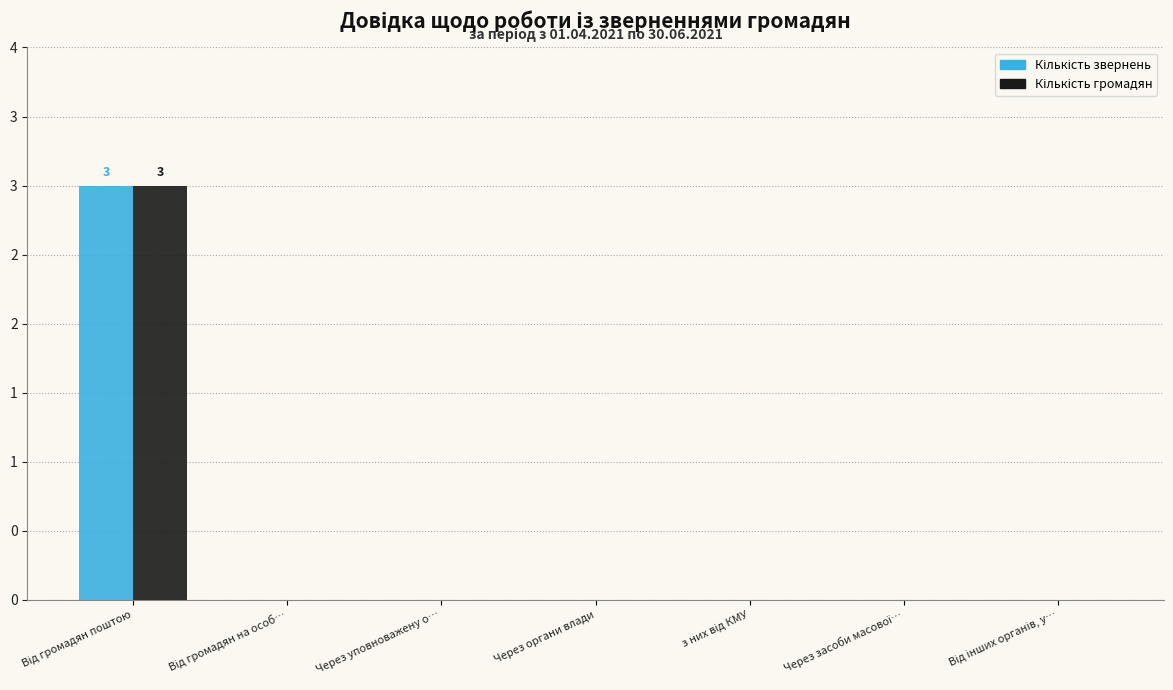

What is the maximum value for Кількість звернень?

3